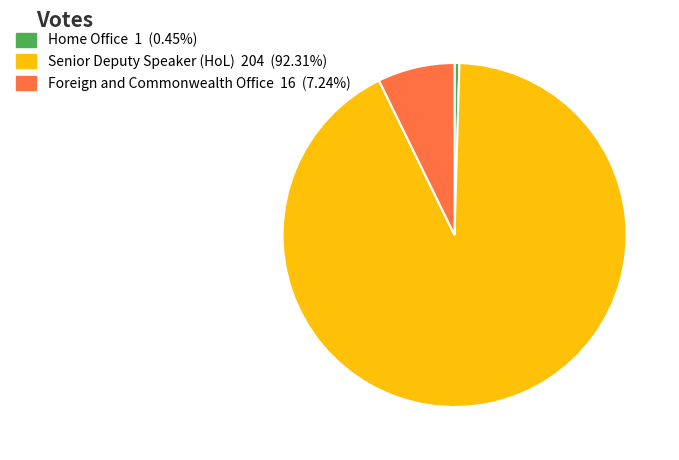

Is the sum of Senior Deputy Speaker (HoL) and Foreign and Commonwealth Office greater than half?

Yes